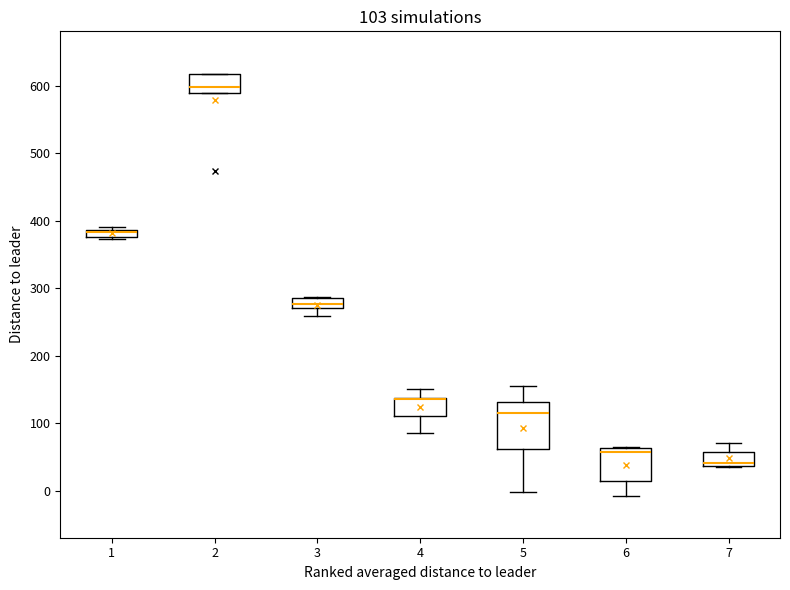

Comparing the boxes themselves (not the whiskers), which one is the tallest?

5